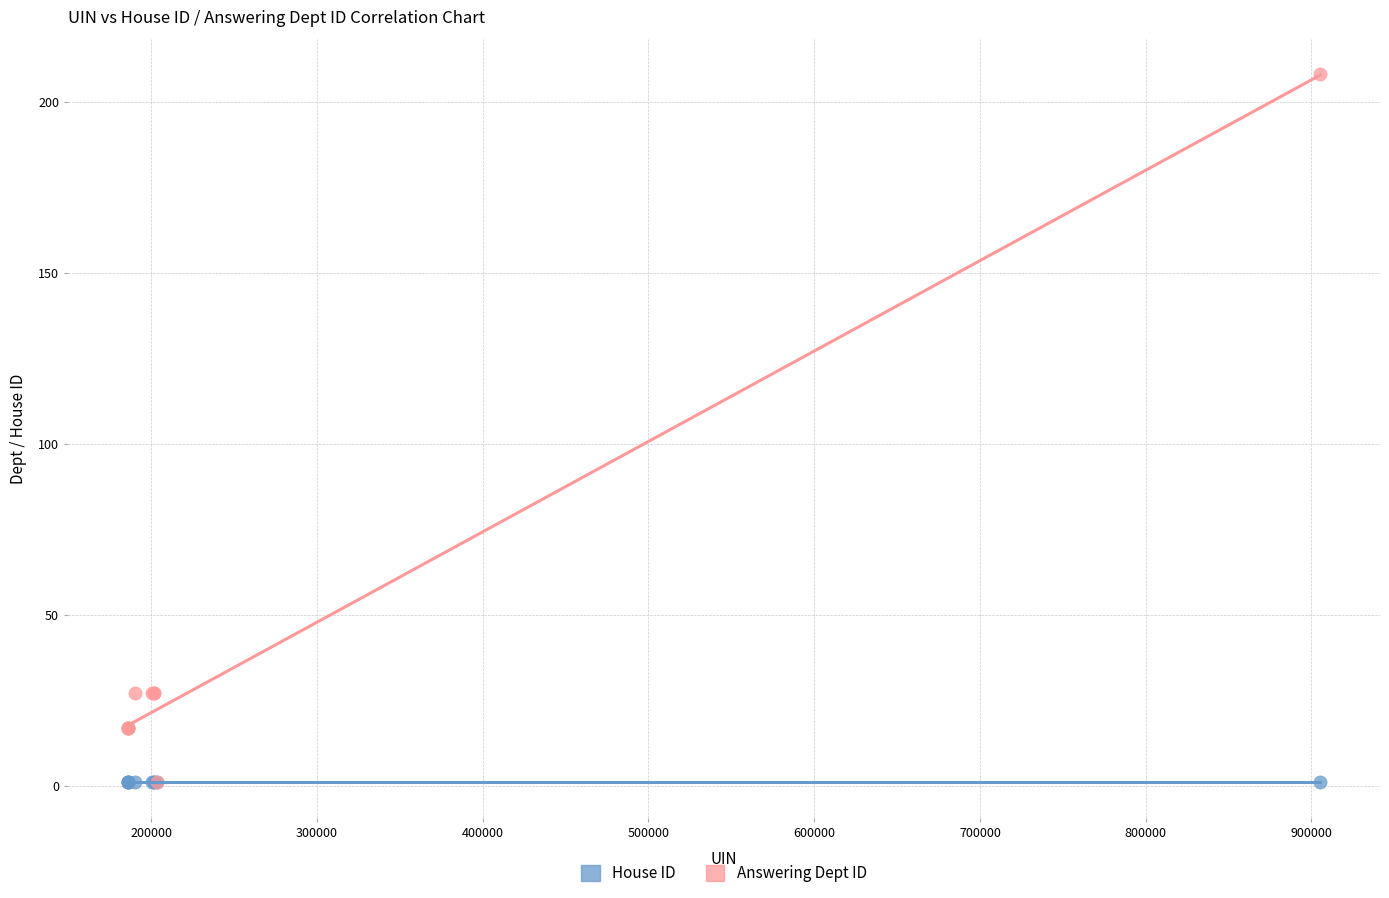

What are all the series names shown in the legend?

House ID, Answering Dept ID